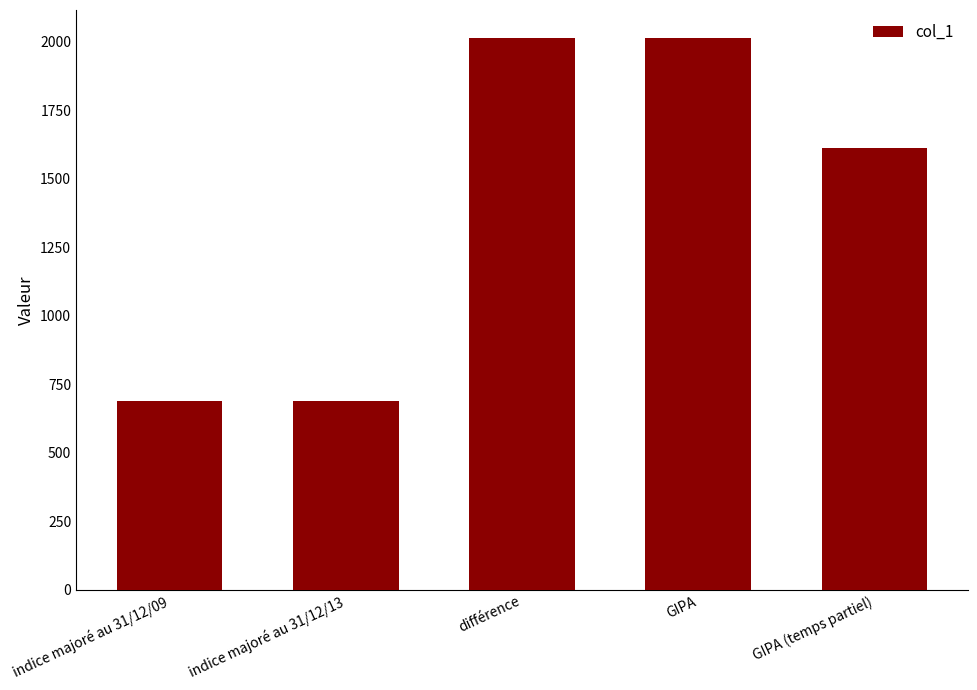

Between GIPA (temps partiel) and indice majoré au 31/12/09, which is larger?

GIPA (temps partiel)